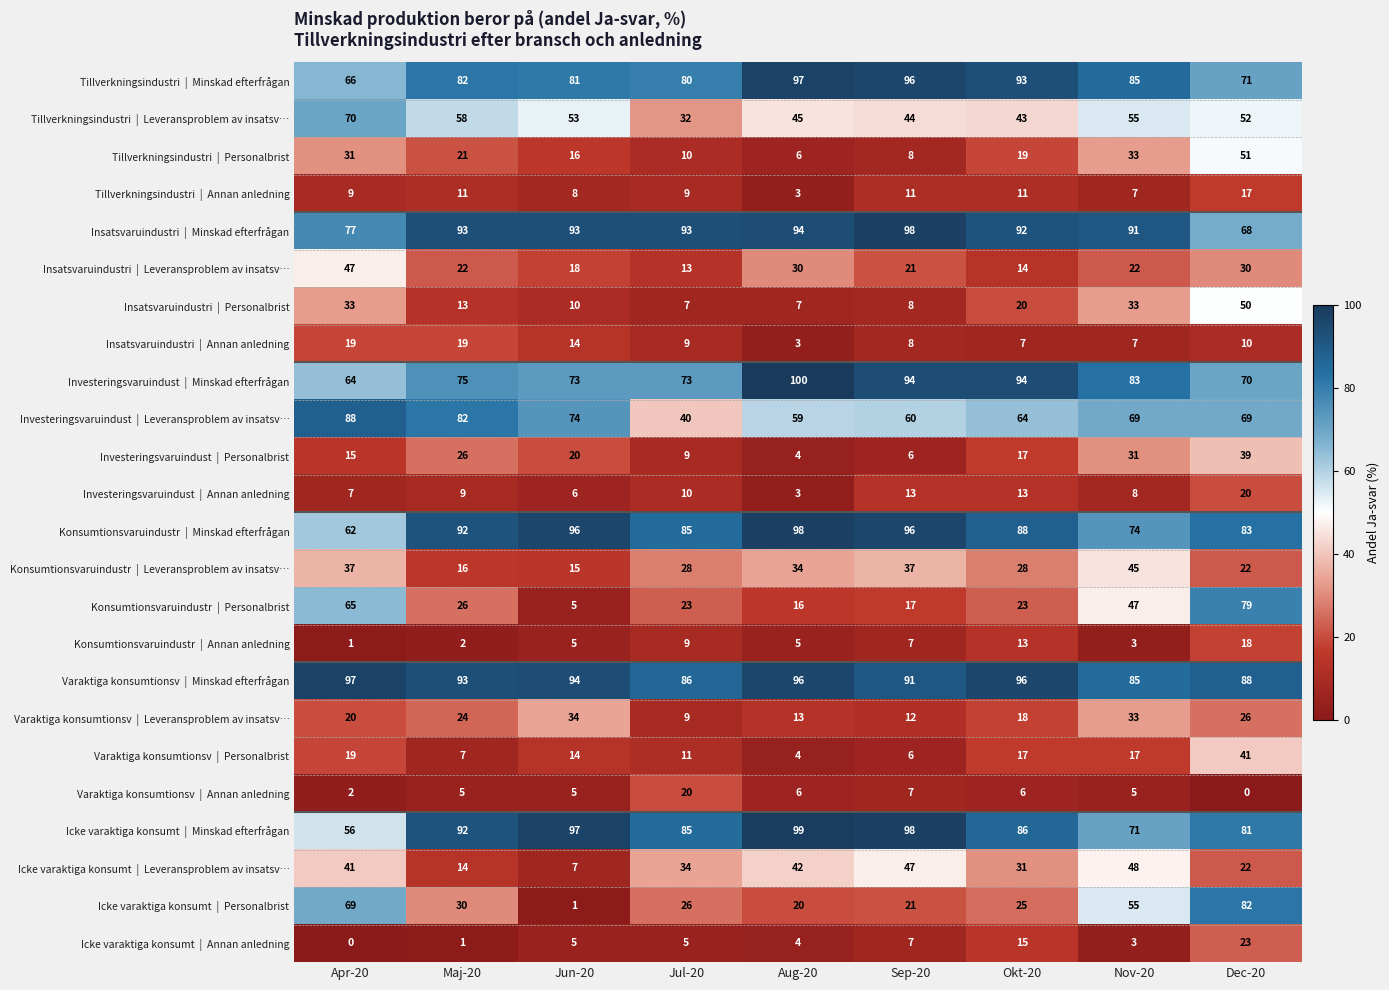

What is the total value across all series at Apr-20?

995